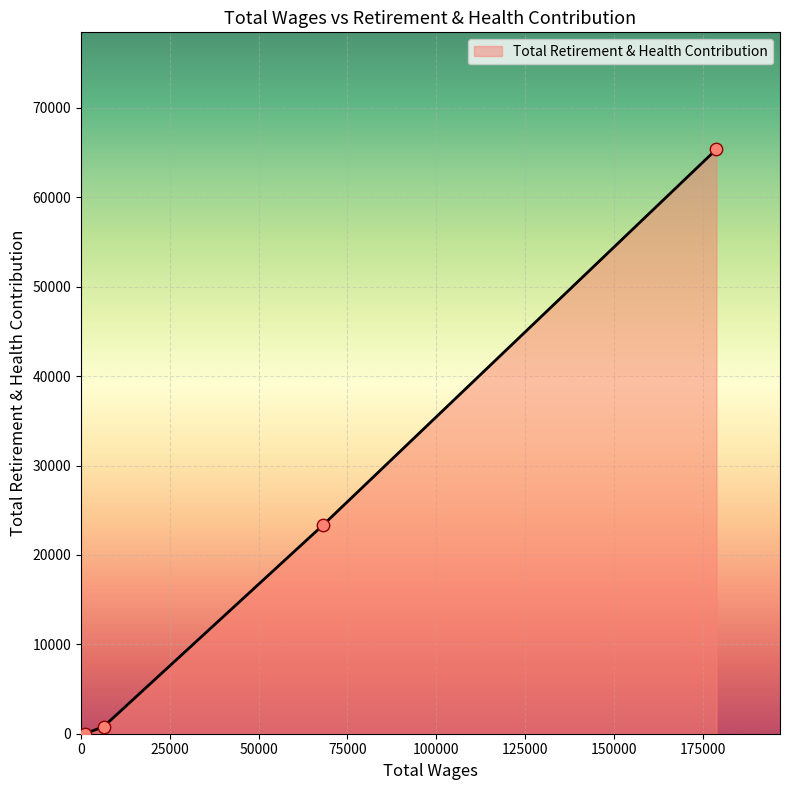

True or false: the data has more than 2 interior local peaks.

False